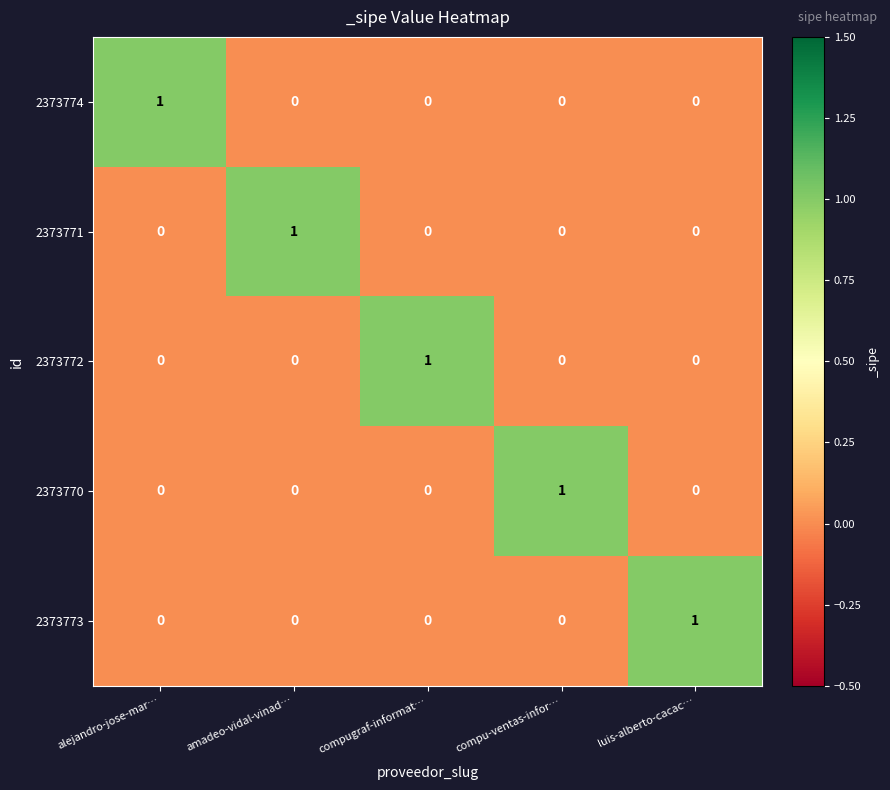

Reading right to left, extract all data points from this chart.

2373774: luis-alberto-cacac…=0	compu-ventas-infor…=0	compugraf-informat…=0	amadeo-vidal-vinad…=0	alejandro-jose-mar…=1
2373771: luis-alberto-cacac…=0	compu-ventas-infor…=0	compugraf-informat…=0	amadeo-vidal-vinad…=1	alejandro-jose-mar…=0
2373772: luis-alberto-cacac…=0	compu-ventas-infor…=0	compugraf-informat…=1	amadeo-vidal-vinad…=0	alejandro-jose-mar…=0
2373770: luis-alberto-cacac…=0	compu-ventas-infor…=1	compugraf-informat…=0	amadeo-vidal-vinad…=0	alejandro-jose-mar…=0
2373773: luis-alberto-cacac…=1	compu-ventas-infor…=0	compugraf-informat…=0	amadeo-vidal-vinad…=0	alejandro-jose-mar…=0